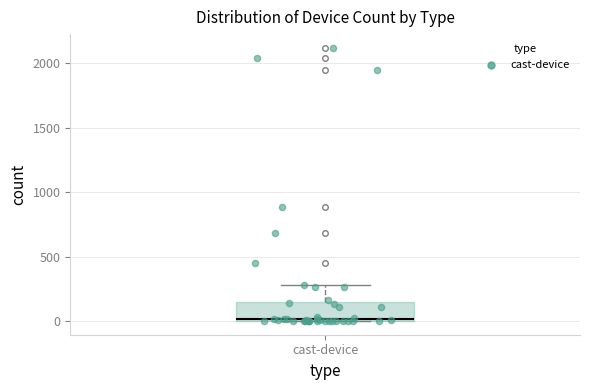

Transcribe this box plot: give where the median line is, the range the box spans, and where the two whiskers end, as read against the y-axis. The values are not printed on the chart, so give them approximately, as read against the axis.

median 0, box 0 to 150, whiskers 0 to 300